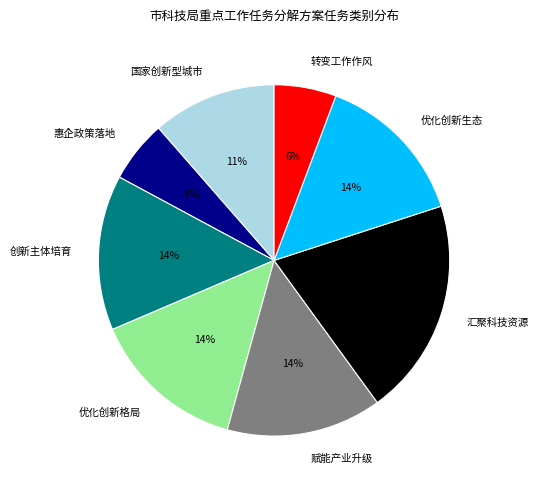

To the nearest percent, what is the difference between the largest and smallest slice percentages?

14%